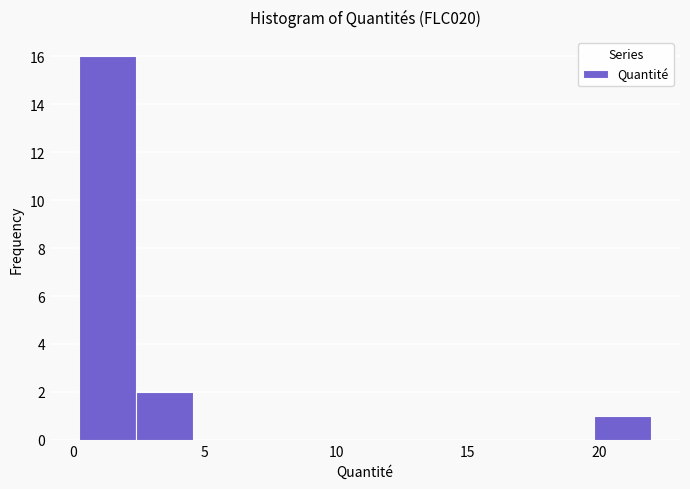

Reading left to right, list every bar in this chart as the range it spans on the x-axis followed by its height. Neither the bar edges nor the heights are printed on the chart, so give them approximately, as read against the axes.

0.0 to 2.5: 16
2.5 to 4.5: 2
4.5 to 6.5: 0
6.5 to 9.0: 0
9.0 to 11.0: 0
11.0 to 13.5: 0
13.5 to 15.5: 0
15.5 to 17.5: 0
17.5 to 20.0: 0
20.0 to 22.0: 1